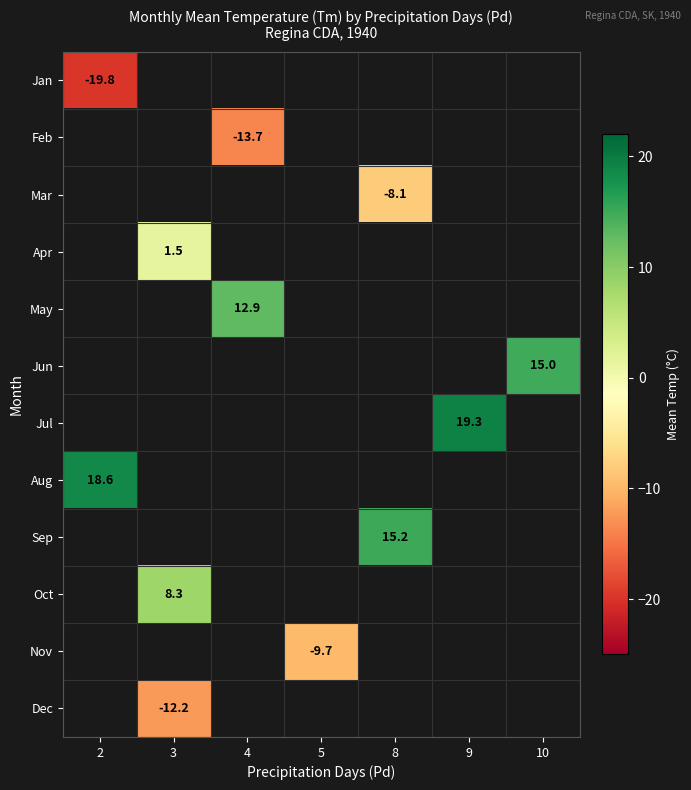

Between 10 and 8, which is larger?

8